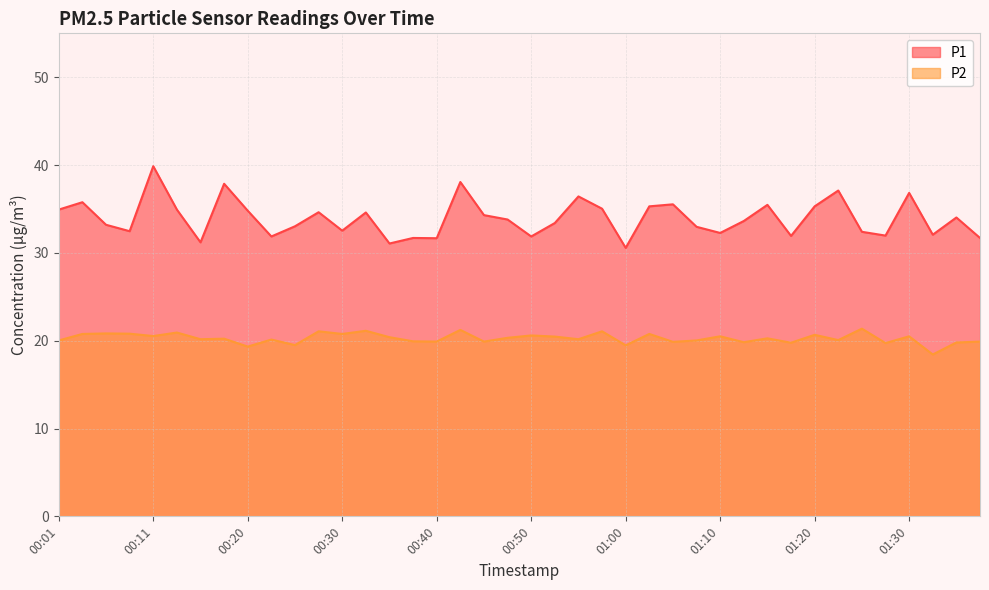

Reading right to left, what are all the values shown in this chart?

P1: 31.7	34.0	32.1	36.8	32.0	32.4	37.1	35.3	31.9	35.5	33.6	32.3	33.0	35.5	35.3	30.6	35.0	36.4	33.4	31.9	33.8	34.3	38.1	31.7	31.7	31.1	34.6	32.5	34.6	33.0	31.9	34.8	37.9	31.2	34.9	39.9	32.5	33.2	35.8	34.9
P2: 19.9	19.8	18.4	20.5	19.7	21.4	20.1	20.7	19.8	20.3	19.8	20.5	20.0	19.9	20.8	19.5	21.1	20.2	20.5	20.6	20.3	19.9	21.2	19.9	19.9	20.4	21.1	20.8	21.1	19.5	20.1	19.3	20.2	20.2	20.9	20.5	20.8	20.8	20.8	20.0